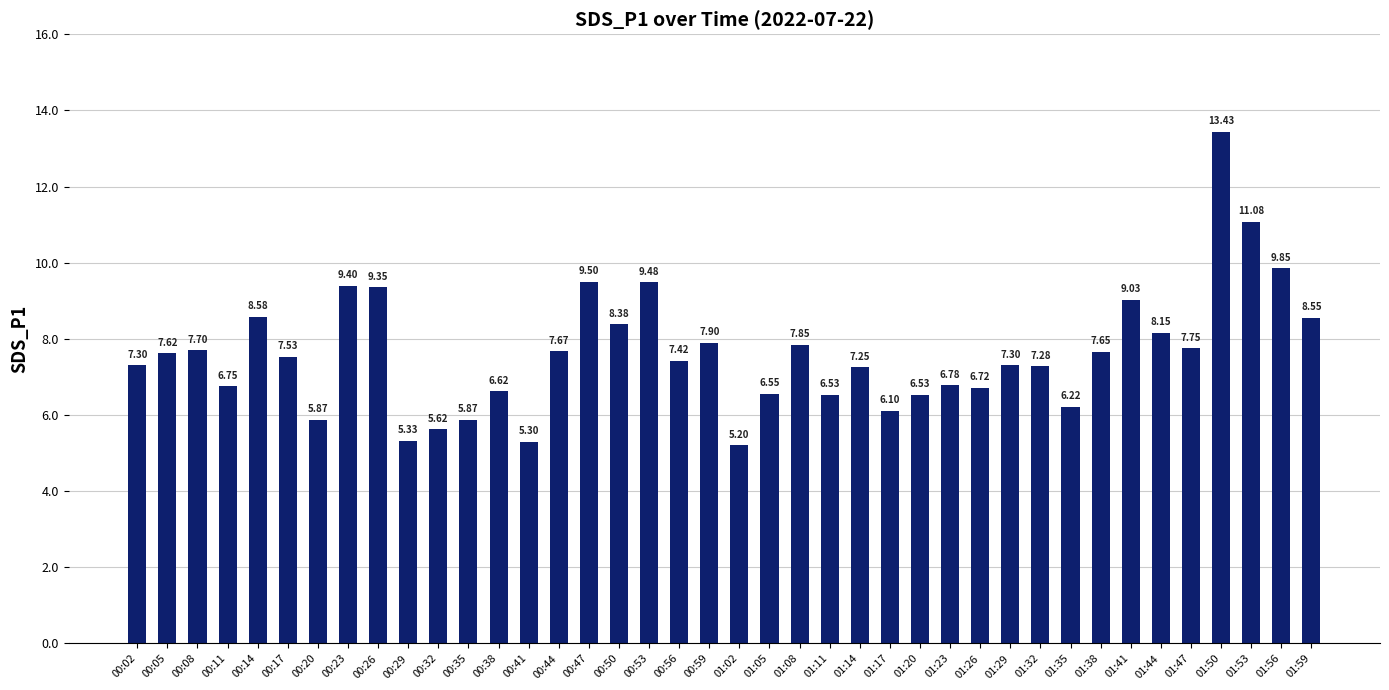

Approximately how many times larger is the value at 01:41 compared to 01:50?

0.7